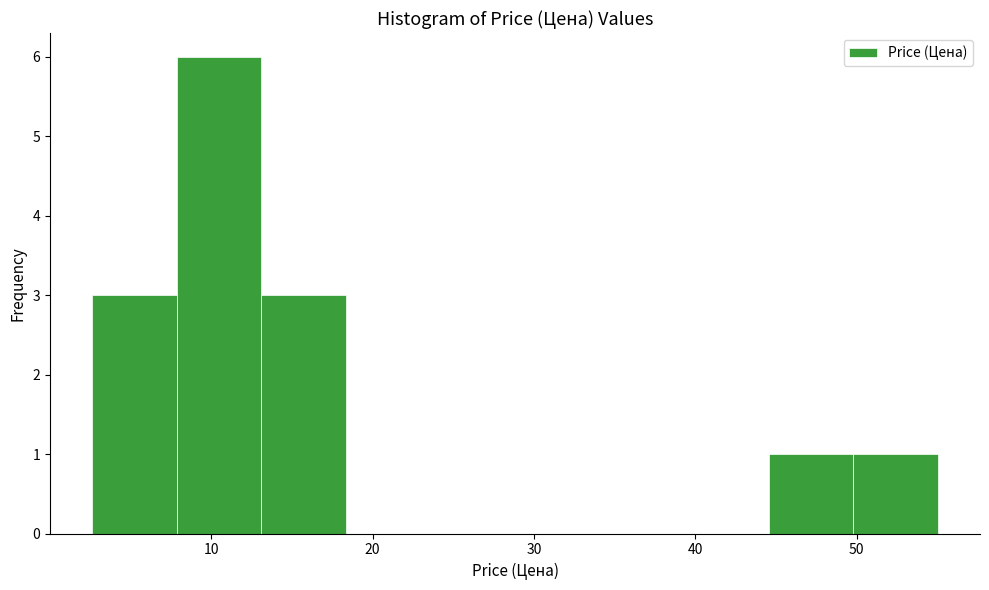

How tall is the bar that spans 45 to 50 on the x-axis? Neither the bar edges nor the heights are printed on the chart, so give them approximately, as read against the axes.

1